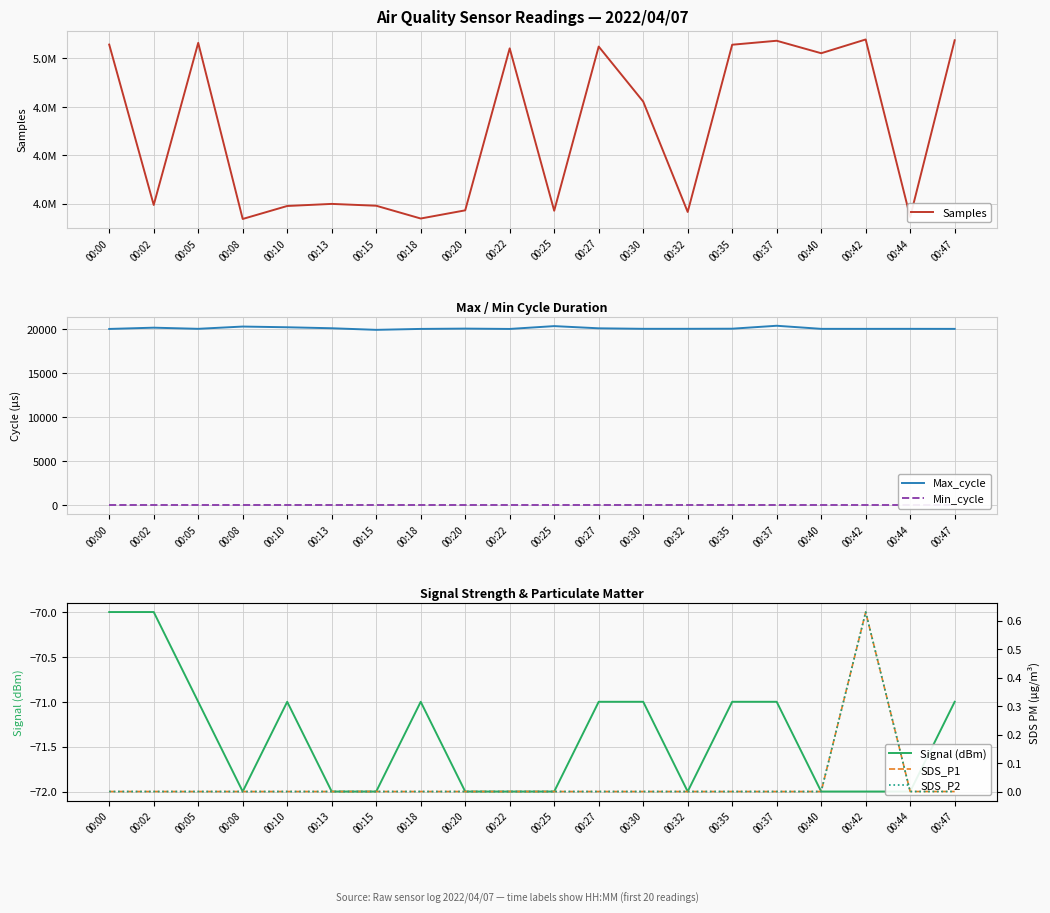

How many categories are shown in the chart?

20